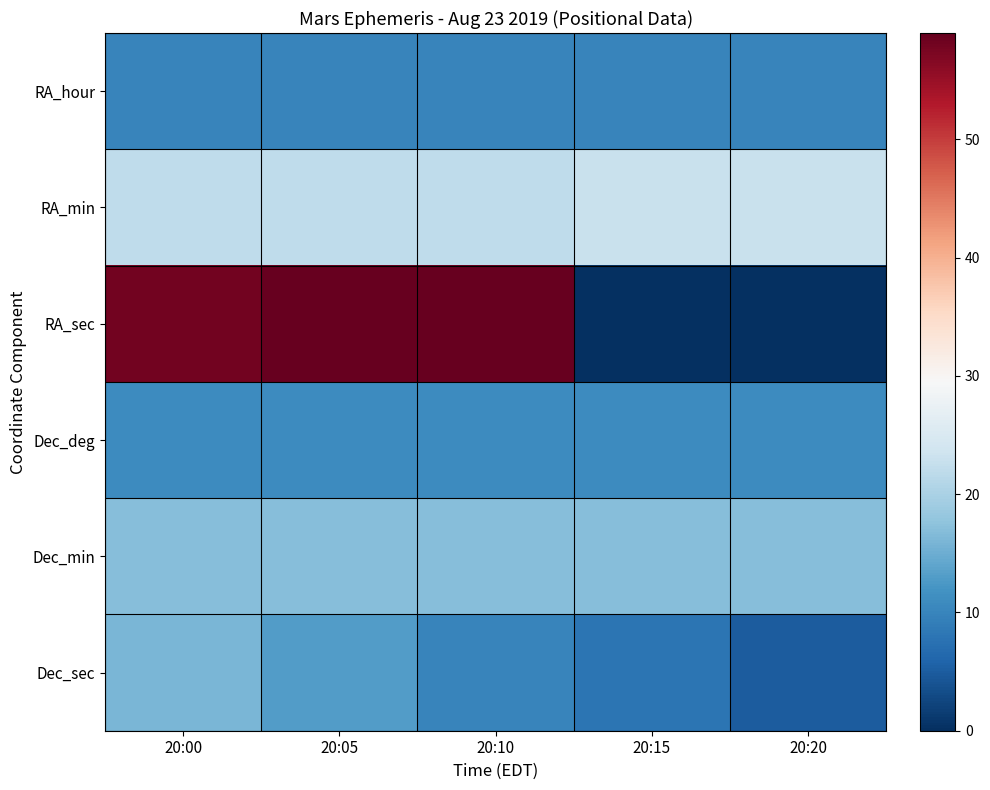

Which series changed the most between 20:05 and 20:10?

Dec_sec